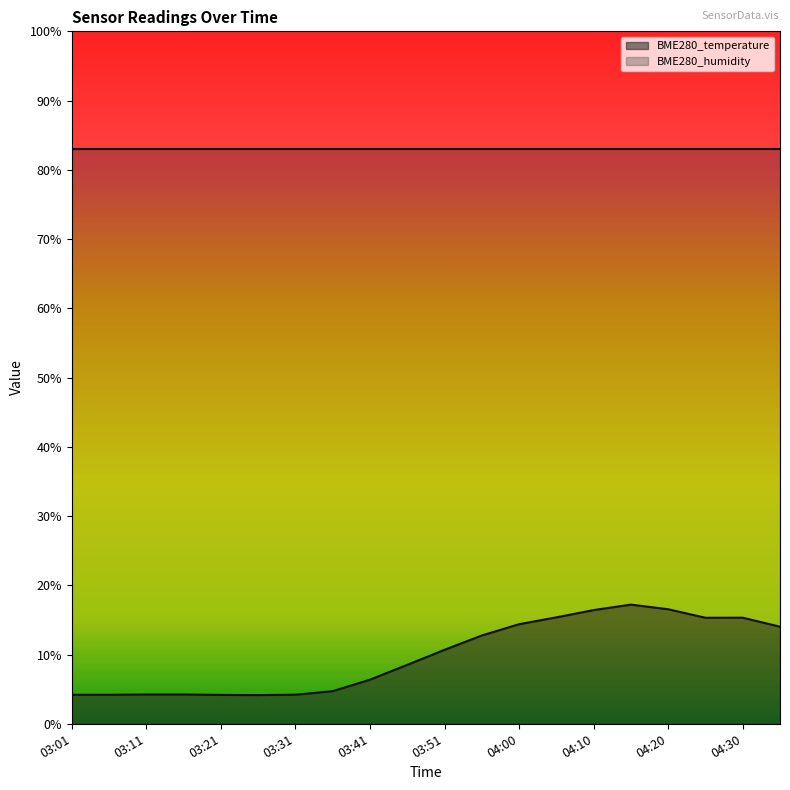

True or false: the data shows 14.0 at 04:35.

True